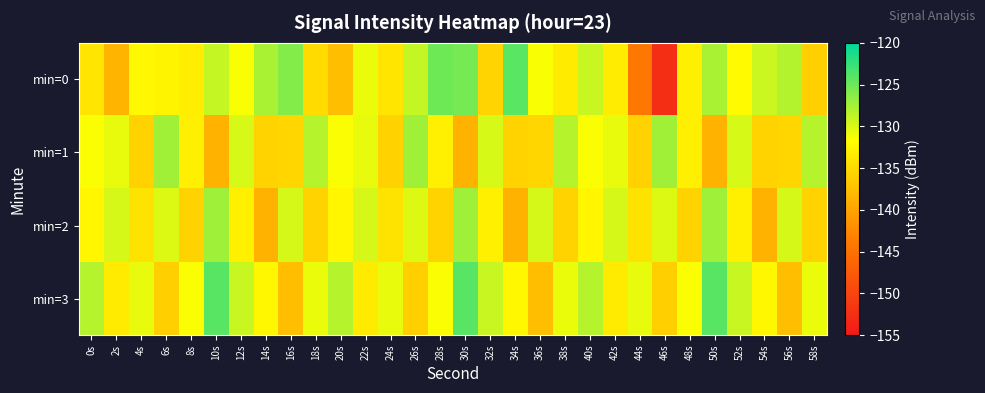

What is the greatest value displayed?

-124.1